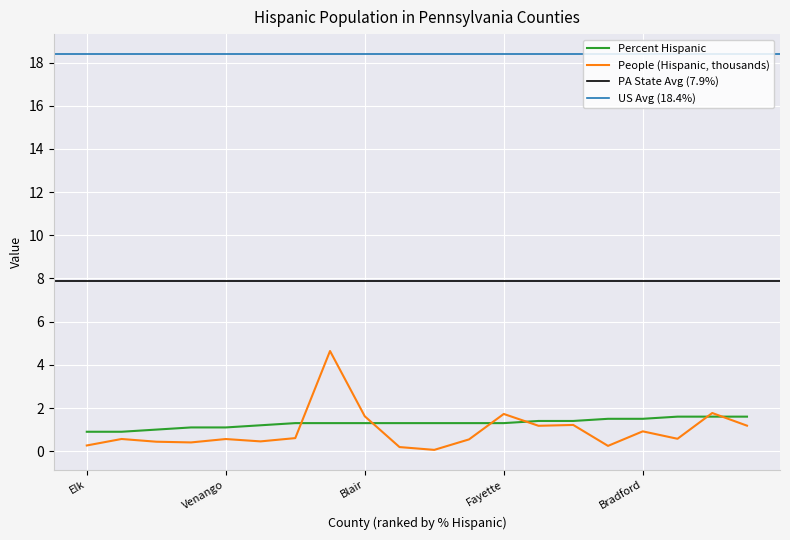

Which series changed the most between Elk and Bedford?

Percent Hispanic